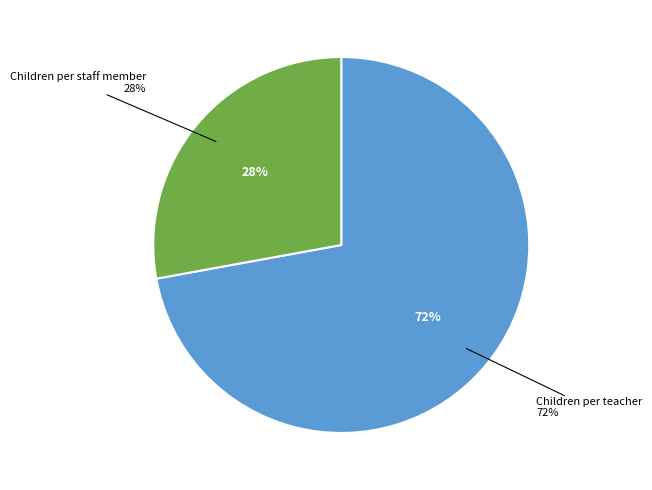

Approximately how many times larger is the value at Children per staff member compared to Children per teacher?

0.4